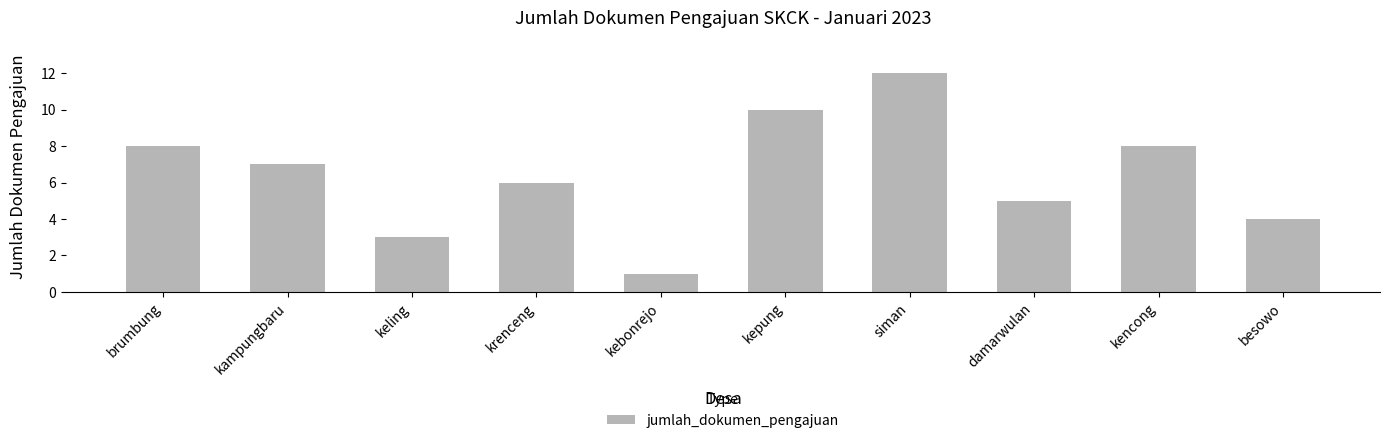

Is it true that the value at damarwulan is 5?

True